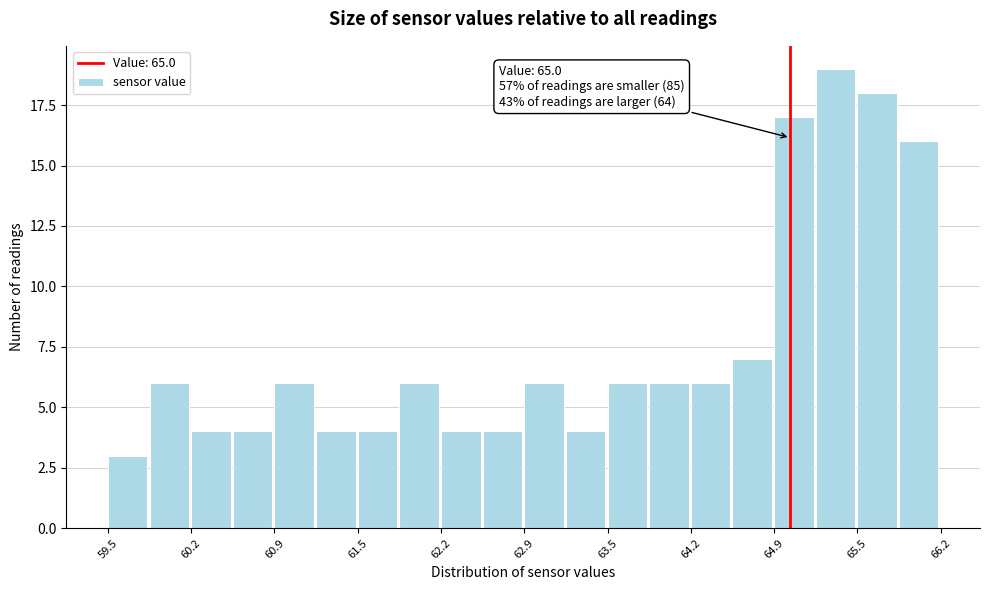

Read against the x-axis, roughly where is the centre of the tallest bar?

65.4